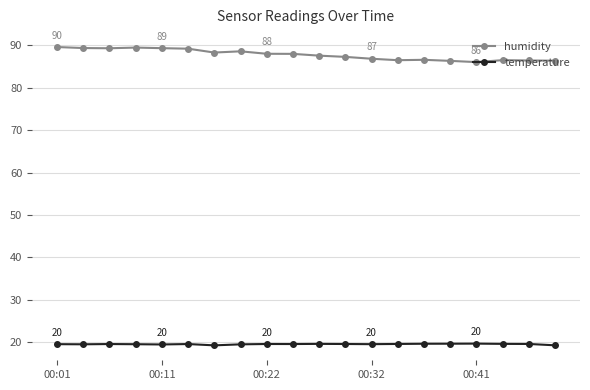

Count the number of categories in the chart.

20